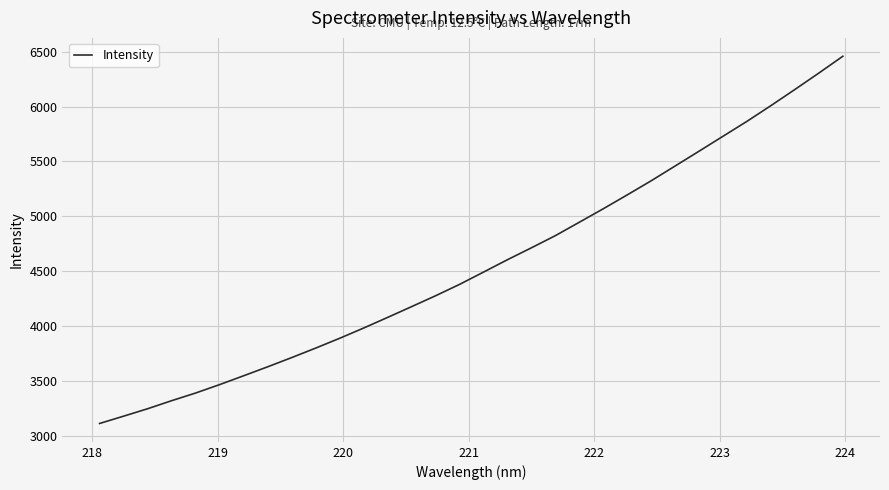

What is the sum of all values?

145919.6